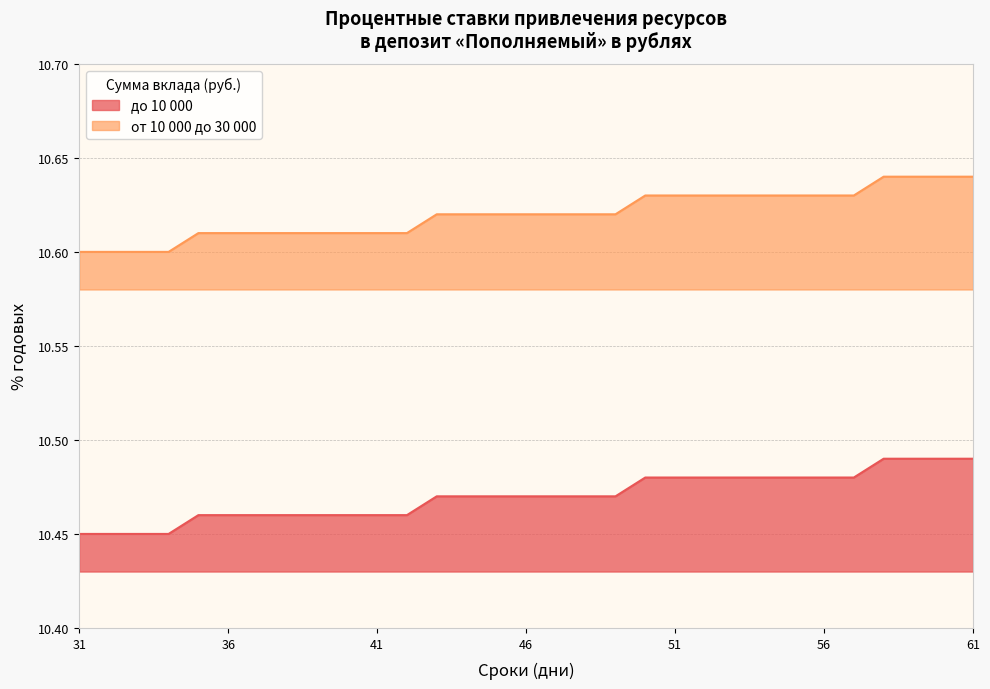

True or false: до 10 000 and от 10 000 до 30 000 intersect in this chart.

False